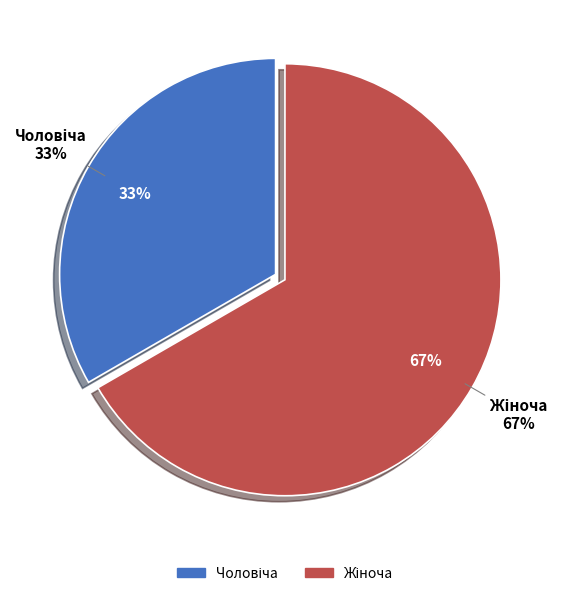

Which has a higher value, Жіноча or Чоловіча?

Жіноча